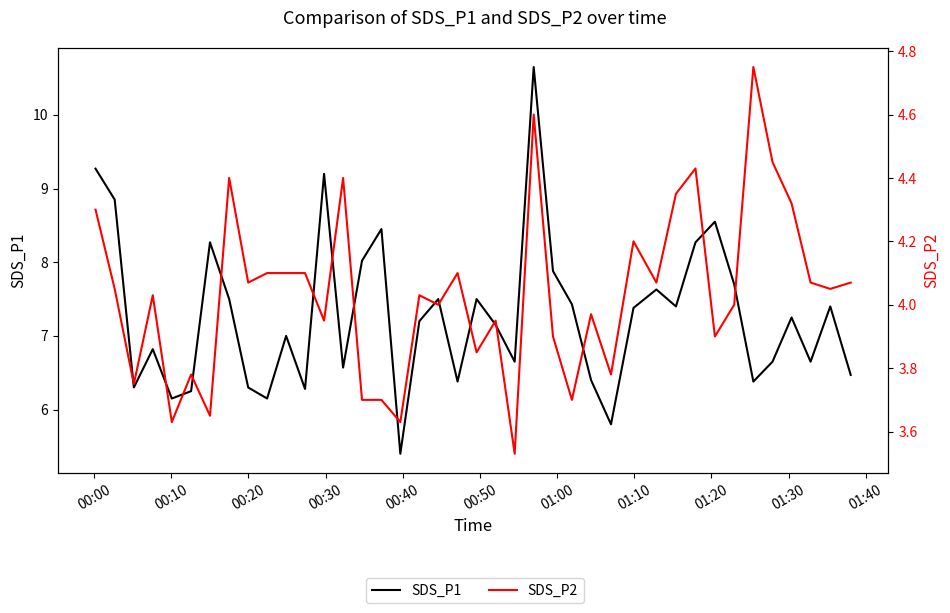

List the series in order of their overall mean, highest first.

SDS_P1, SDS_P2